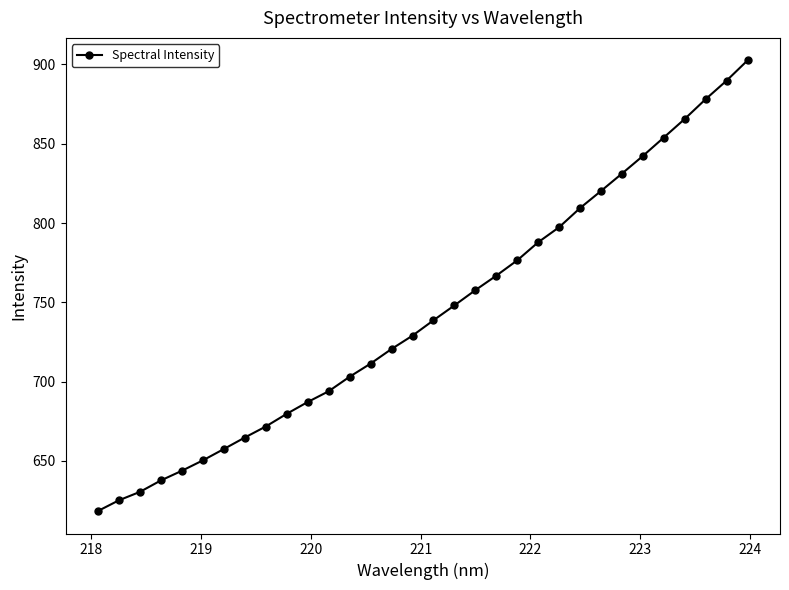

How many distinct data groups are displayed?

1